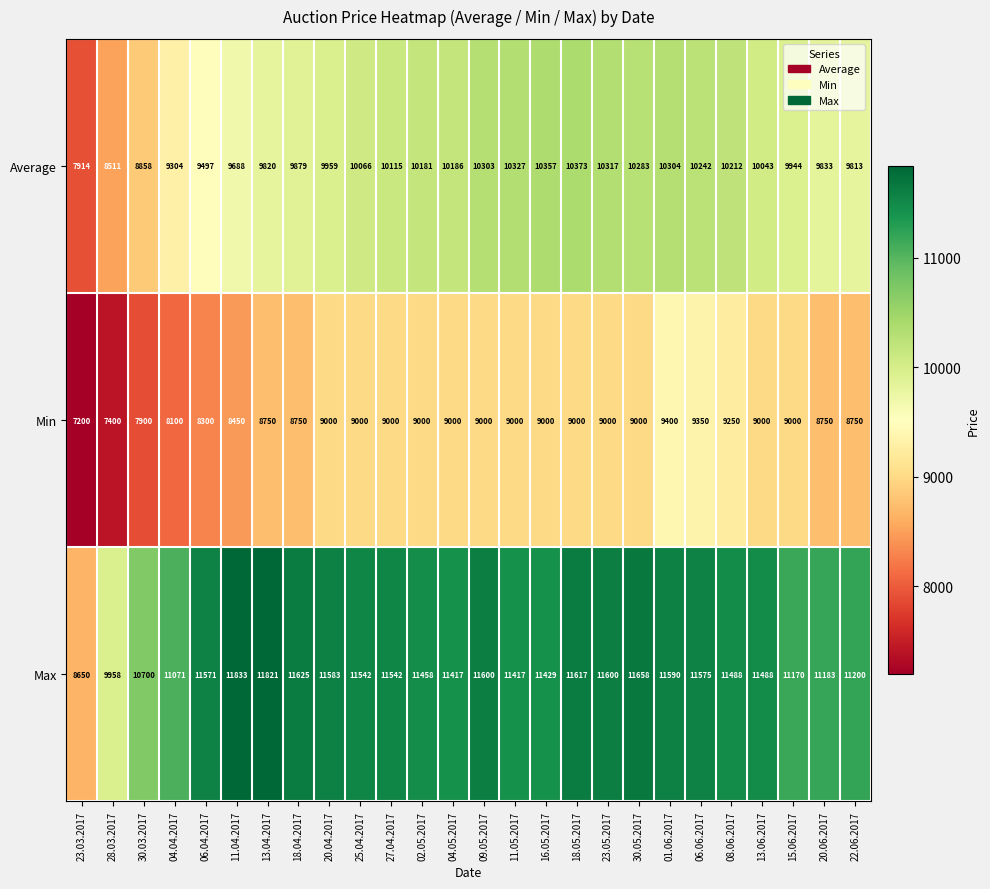

True or false: Max has a value of 18576 at 23.05.2017.

False